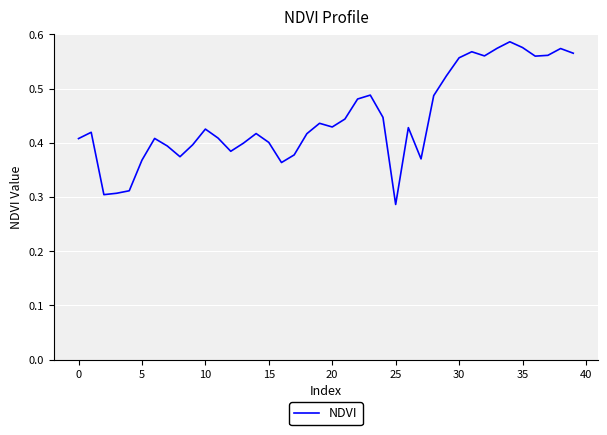

At which label is the value closest to 0?

25